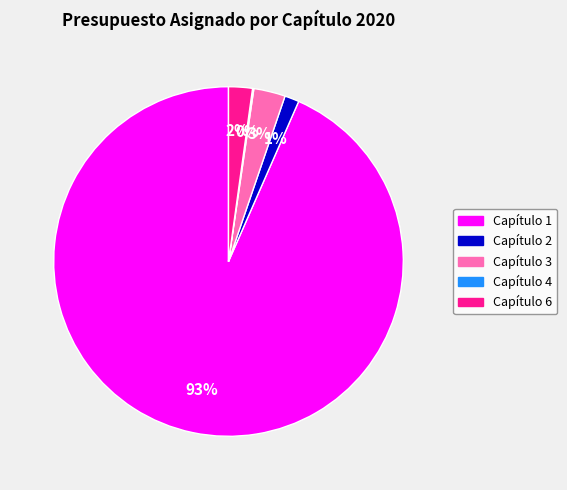

Which category has the biggest portion of the pie?

Capítulo 1